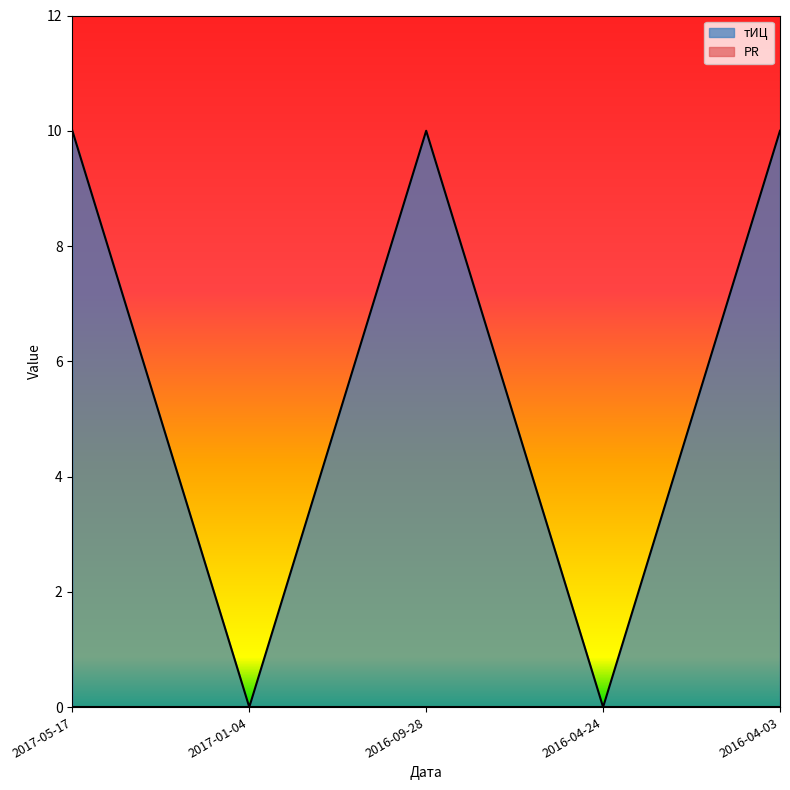

Reading left to right, extract all data points from this chart.

2017-05-17=10	2017-01-04=0	2016-09-28=10	2016-04-24=0	2016-04-03=10